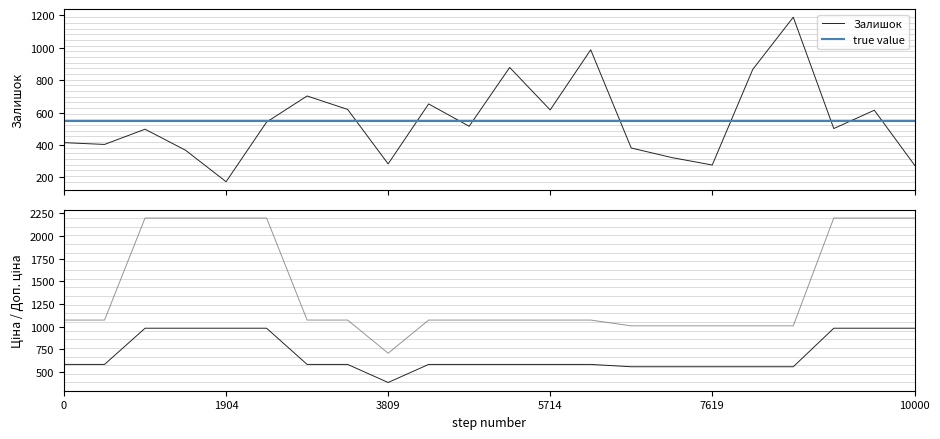

What is the lowest value of the Залишок series?

173